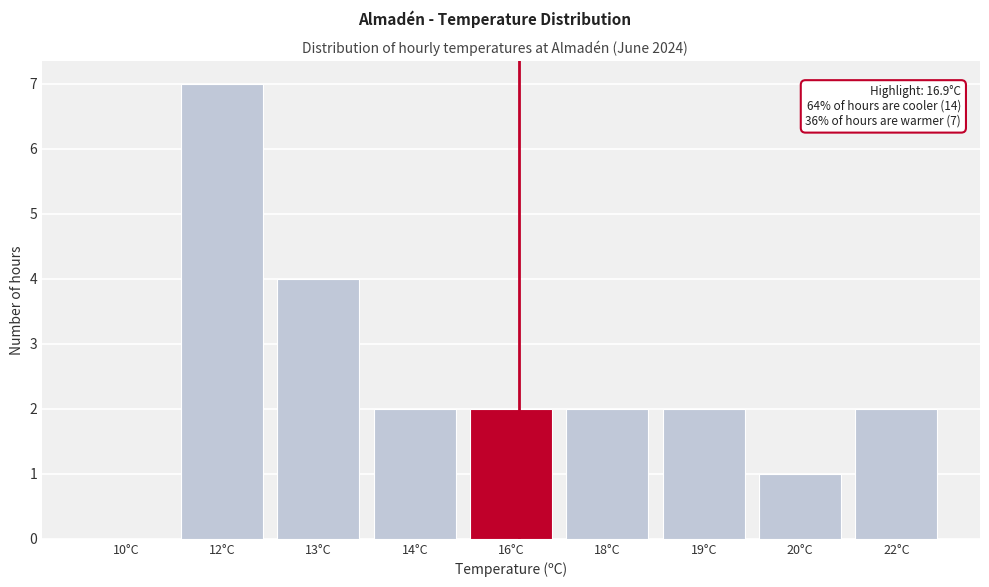

Reading left to right, extract all data points from this chart.

10°C=0	12°C=7	13°C=4	14°C=2	16°C=2	18°C=2	19°C=2	20°C=1	22°C=2